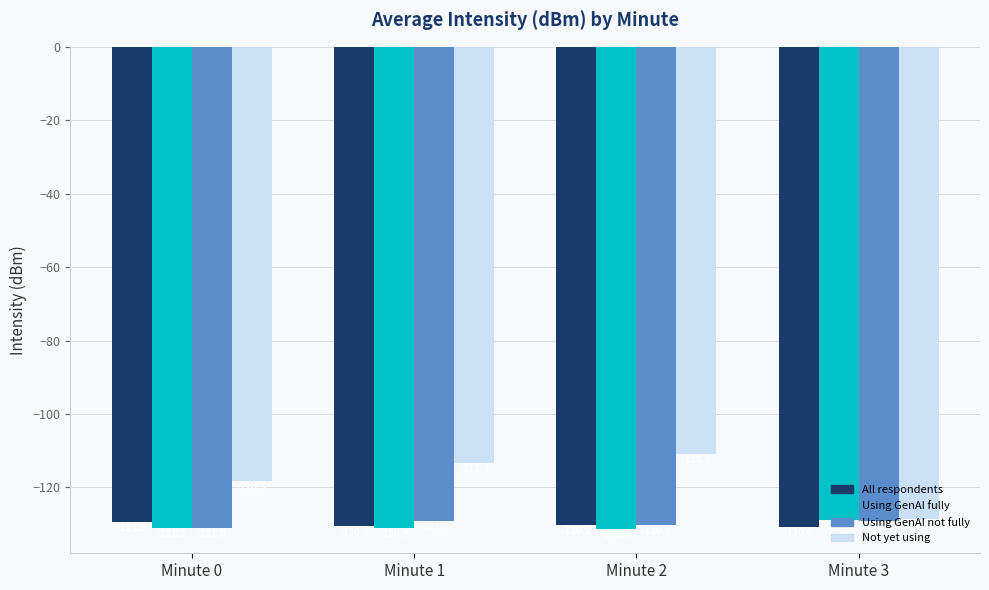

At which category is the sum across all series the highest?

Minute 2